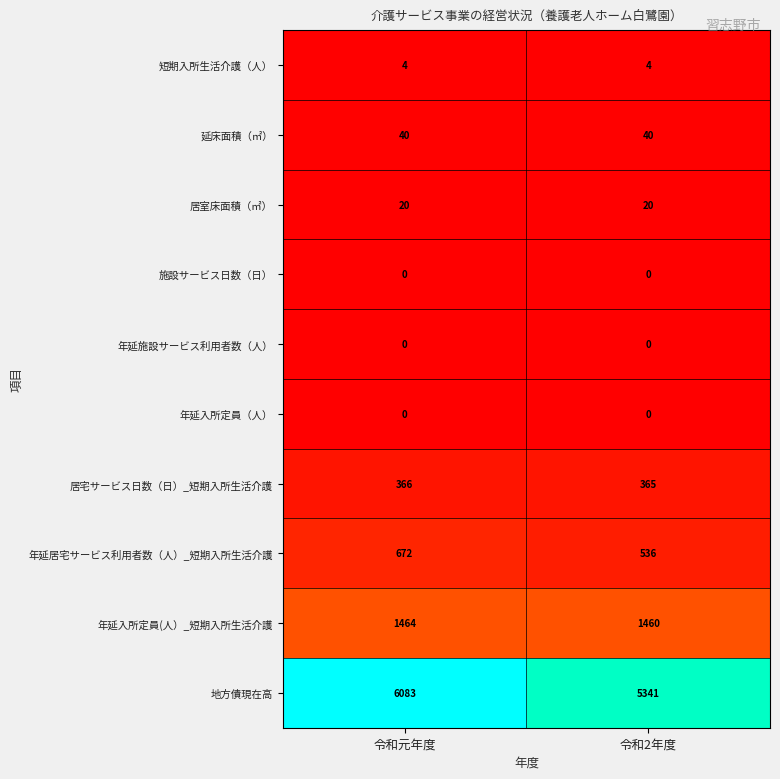

At how many categories does at least one series exceed 0?

2